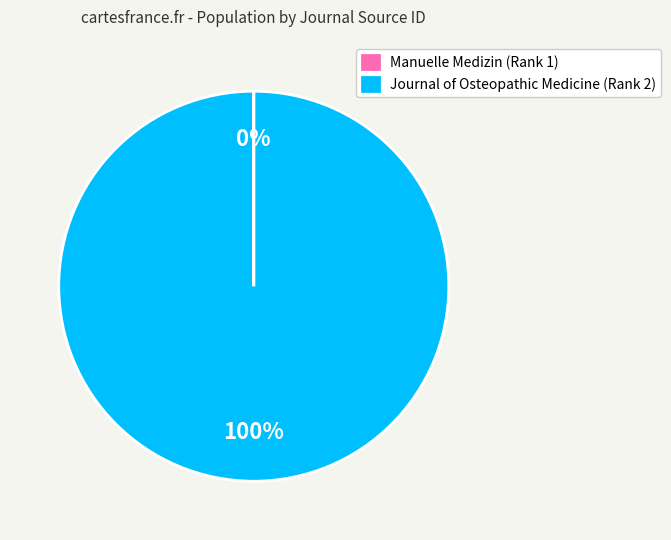

To the nearest percent, what percentage of the pie is Journal of Osteopathic Medicine (Rank 2)?

100%